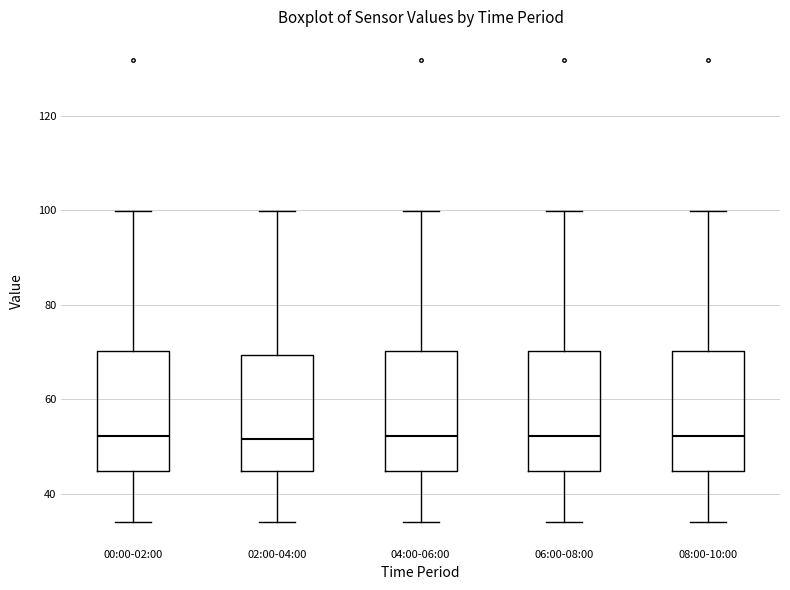

Reading left to right, transcribe this box plot: for each box, give where its median line is, the range the box spans, and where its two whiskers end, as read against the y-axis. The values are not printed on the chart, so give them approximately, as read against the axis.

00:00-02:00: median 52, box 44 to 70, whiskers 34 to 100
02:00-04:00: median 52, box 44 to 70, whiskers 34 to 100
04:00-06:00: median 52, box 44 to 70, whiskers 34 to 100
06:00-08:00: median 52, box 44 to 70, whiskers 34 to 100
08:00-10:00: median 52, box 44 to 70, whiskers 34 to 100